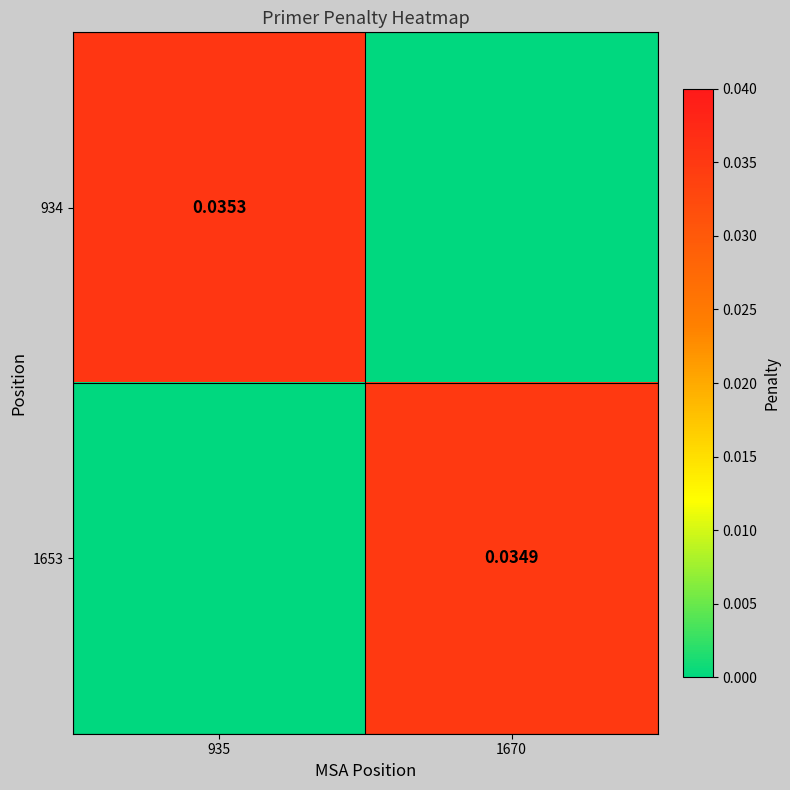

Between 935 and 1670, which series saw the biggest shift?

934